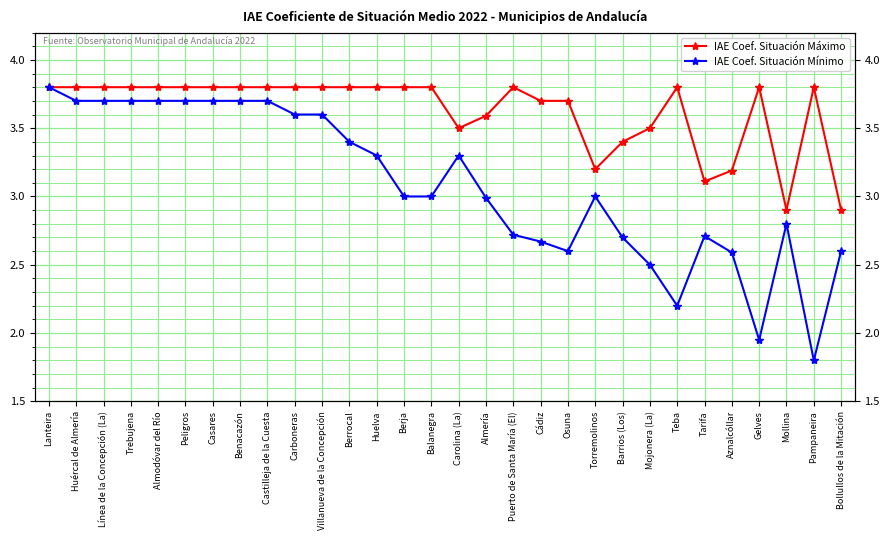

True or false: IAE Coef. Situación Mínimo and IAE Coef. Situación Máximo intersect in this chart.

False